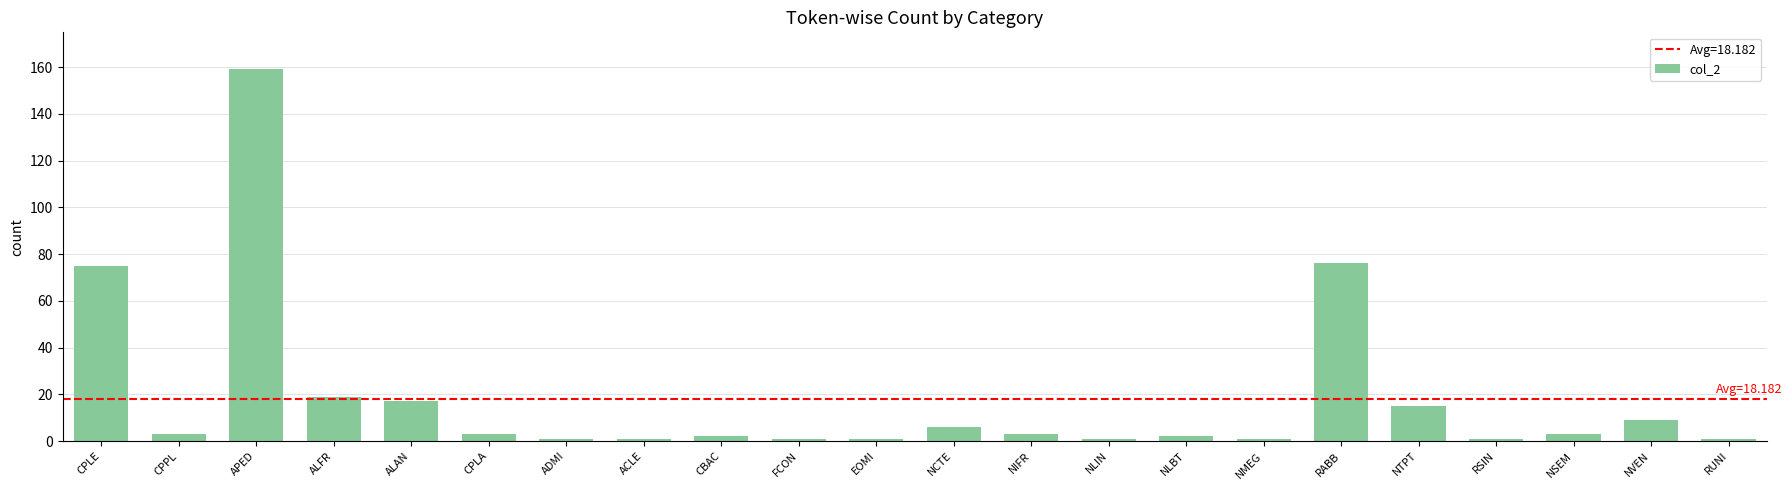

The value at CPLE is 130. True or false?

False